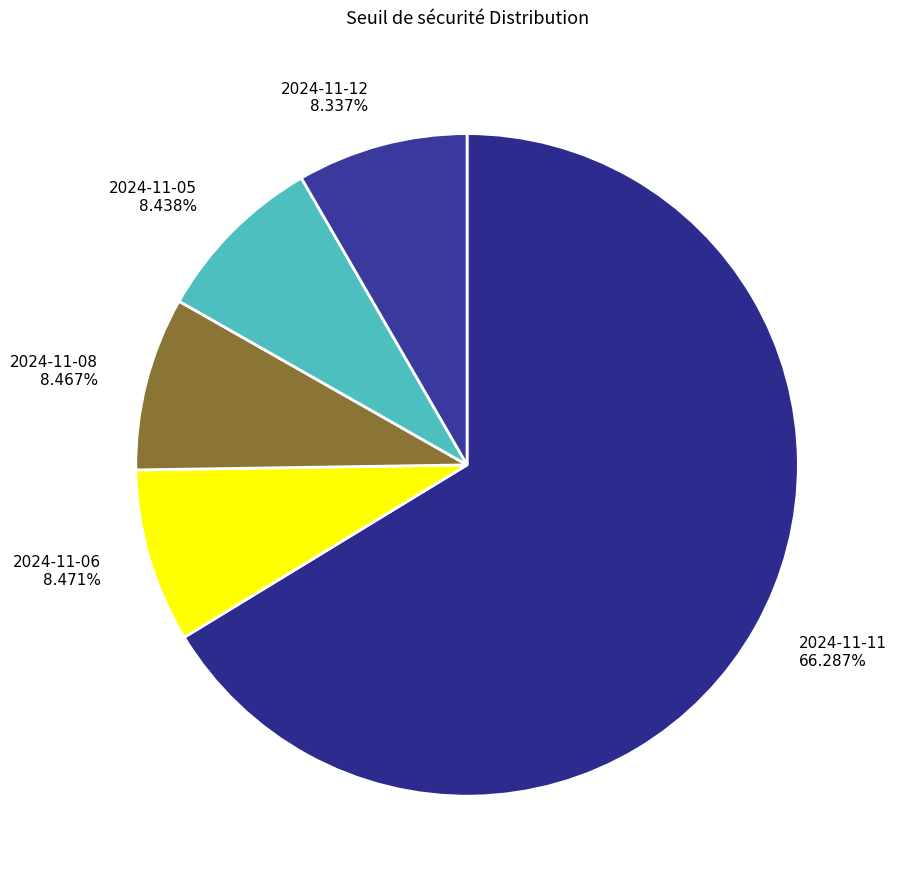

Which slice is the largest?

2024-11-11 66.287%